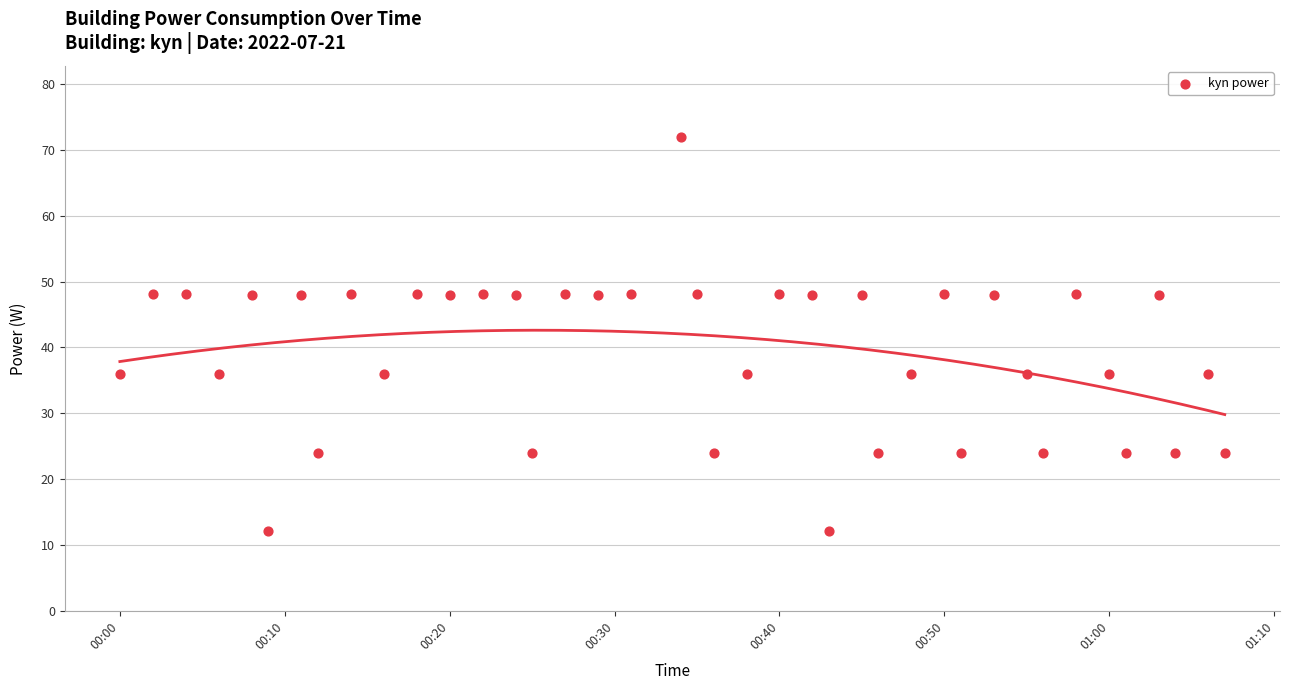

What is the range of Y values (max minus min)?

59.9